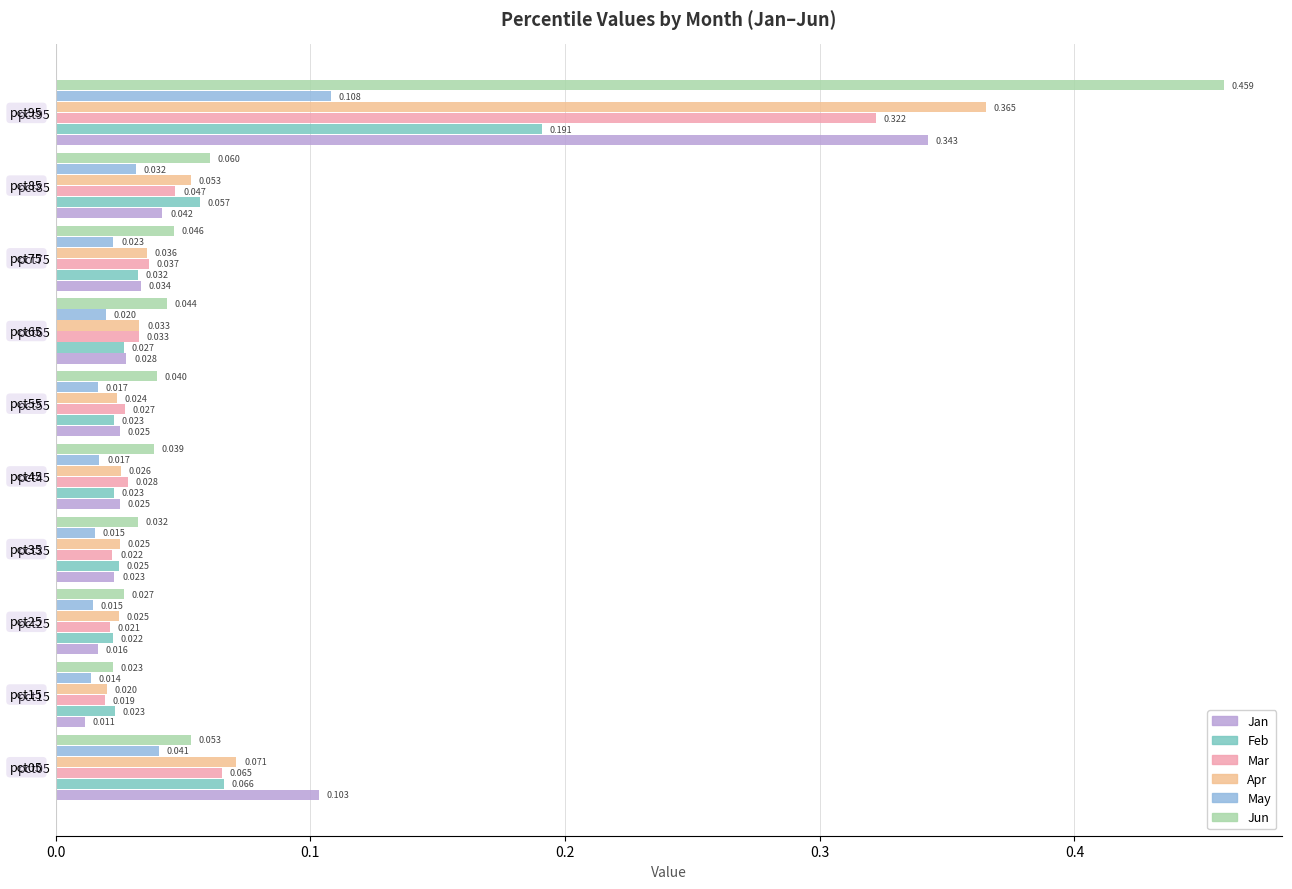

List the series in order of their peak value, lowest first.

May, Feb, Mar, Jan, Apr, Jun